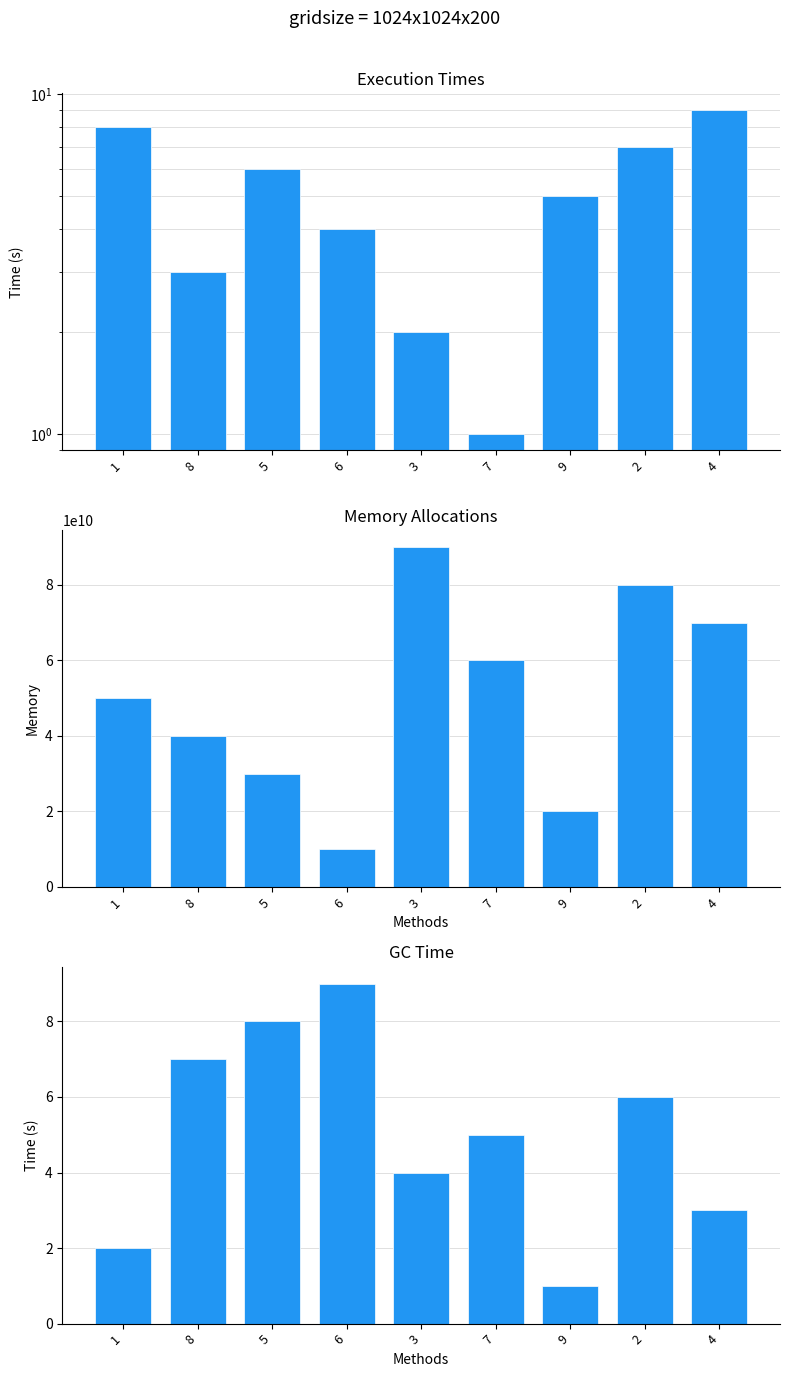

How many col_6 values are between 30000000000 and 70000000000?

5